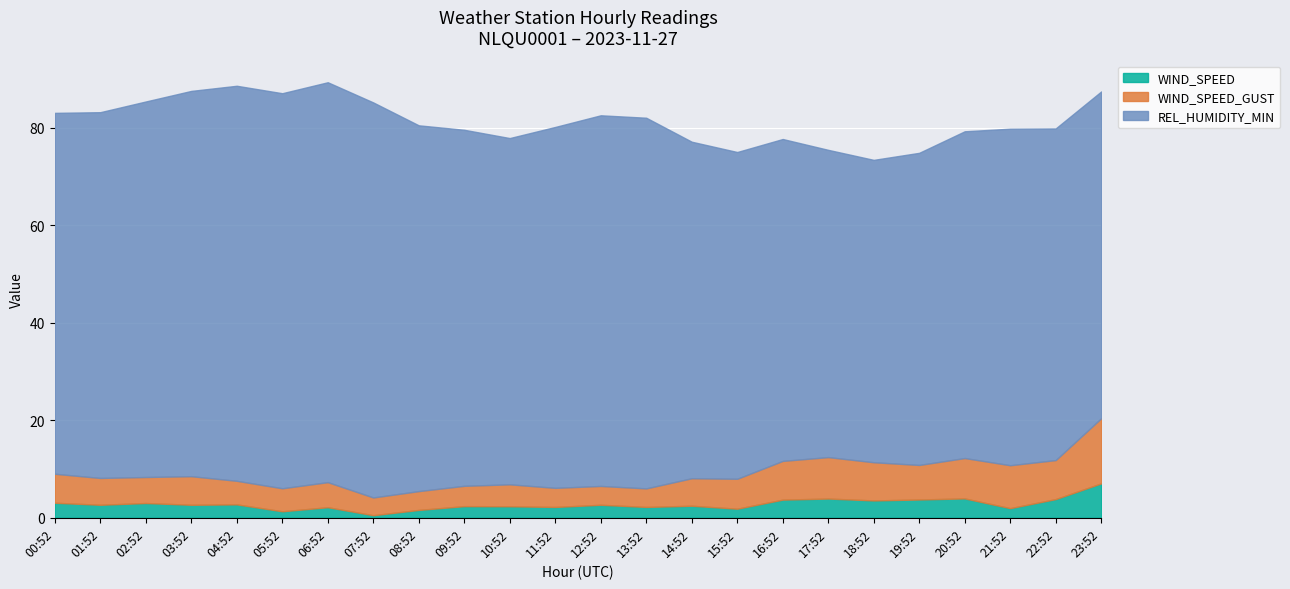

The value of WIND_SPEED_GUST at 18:52 is 7.8. True or false?

True